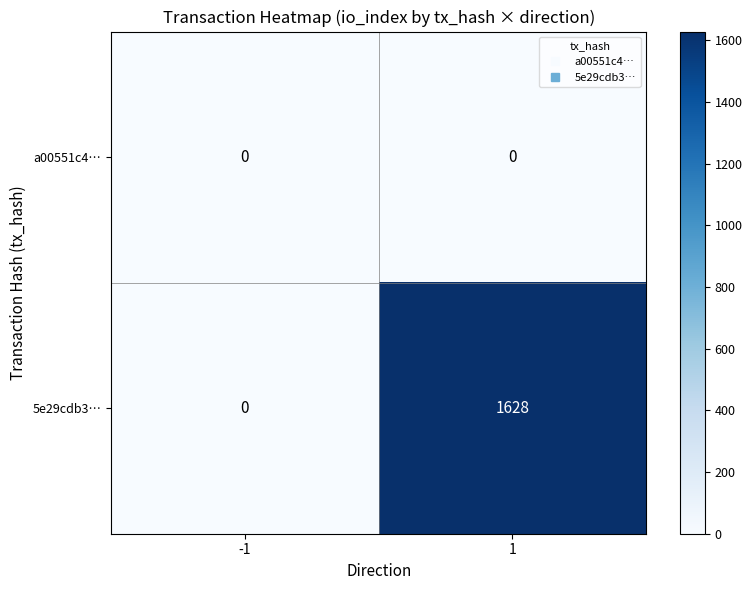

How many categories are shown in the chart?

2